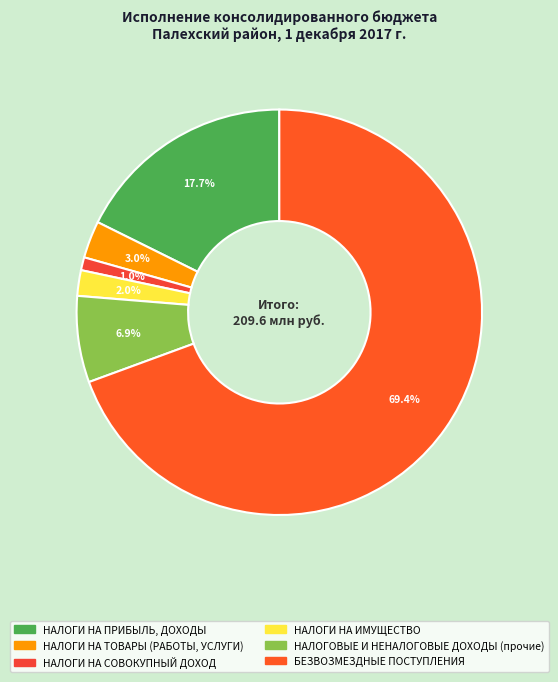

How many slices are in this pie chart?

6